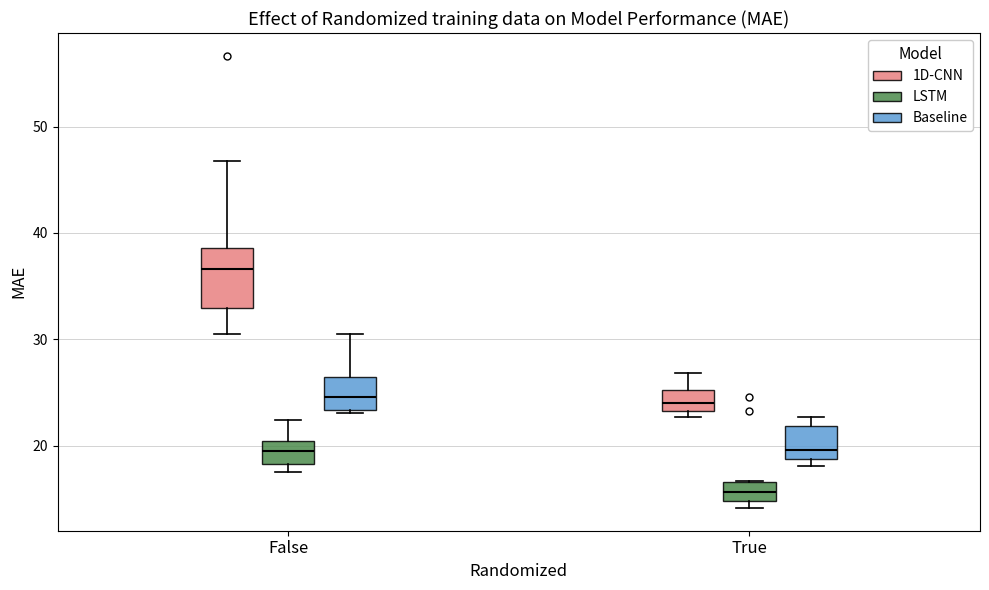

Reading left to right, read every box against the y-axis: the position of its median line, the range the box covers, and the ends of its whiskers. The values are not printed on the chart, so give them approximately, as read against the axis.

False (1D-CNN): median 37, box 33 to 39, whiskers 31 to 47
False (LSTM): median 19, box 18 to 20, whiskers 18 (just below the box's lower edge) to 22
False (Baseline): median 25, box 23 to 26, whiskers 23 to 31
True (1D-CNN): median 24, box 23 to 25, whiskers 23 (just below the box's lower edge) to 27
True (LSTM): median 16, box 15 to 17, whiskers 14 to 17
True (Baseline): median 20, box 19 to 22, whiskers 18 to 23